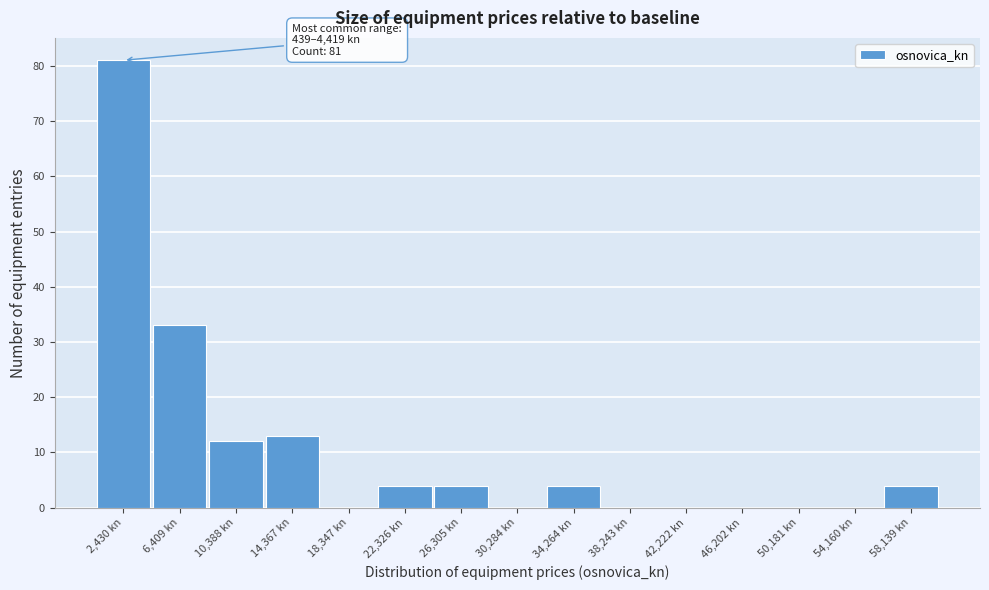

Over which range of the x-axis is the bar tallest?

500 to 4500